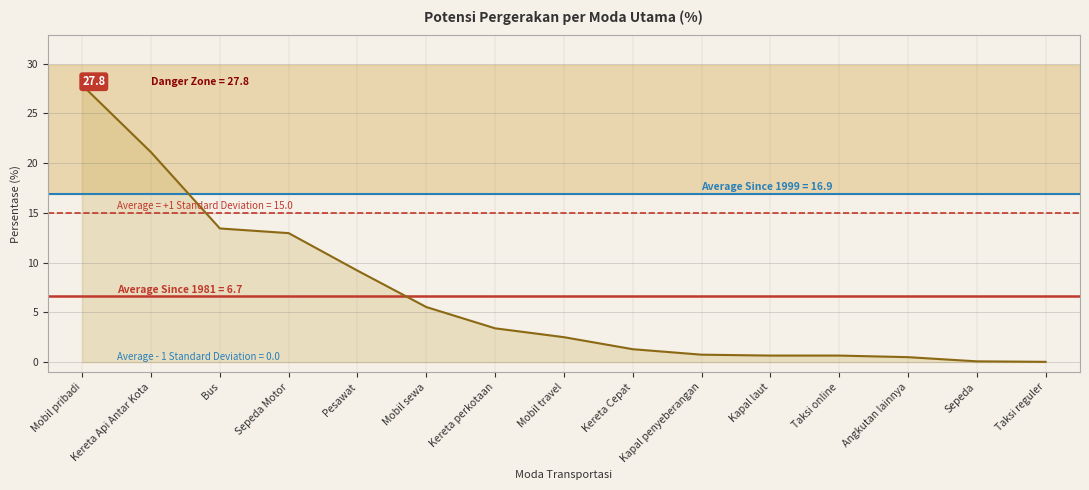

What is the sum of all values?

100.0